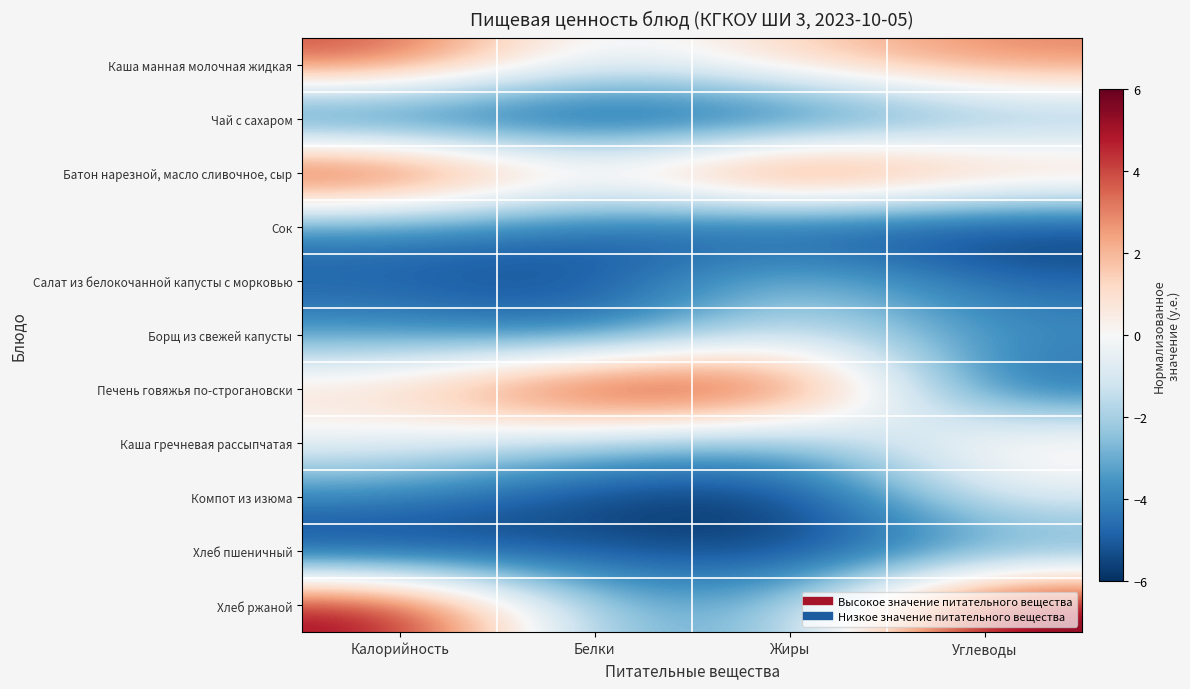

Reading left to right, what are all the values shown in this chart?

Каша манная молочная жидкая: Калорийность=4.1	Белки=-0.9	Жиры=1.5	Углеводы=3.1
Чай с сахаром: Калорийность=-5.9	Белки=-6.0	Жиры=-6.0	Углеводы=-3.2
Батон нарезной, масло сливочное, сыр: Калорийность=6.0	Белки=0.6	Жиры=6.0	Углеводы=2.5
Сок: Калорийность=-4.0	Белки=-4.7	Жиры=-5.8	Углеводы=-6.0
Салат из белокочанной капусты с морковью: Калорийность=-5.0	Белки=-5.5	Жиры=-2.0	Углеводы=-4.8
Борщ из свежей капусты: Калорийность=-3.5	Белки=-4.8	Жиры=-1.0	Углеводы=-3.7
Печень говяжья по-строгановски: Калорийность=1.2	Белки=6.0	Жиры=4.9	Углеводы=-5.0
Каша гречневая рассыпчатая: Калорийность=-0.4	Белки=-2.2	Жиры=-3.1	Углеводы=1.0
Компот из изюма: Калорийность=-4.0	Белки=-5.9	Жиры=-6.0	Углеводы=-0.7
Хлеб пшеничный: Калорийность=-6.0	Белки=-5.1	Жиры=-5.9	Углеводы=-3.7
Хлеб ржаной: Калорийность=5.5	Белки=-2.9	Жиры=-2.9	Углеводы=6.0